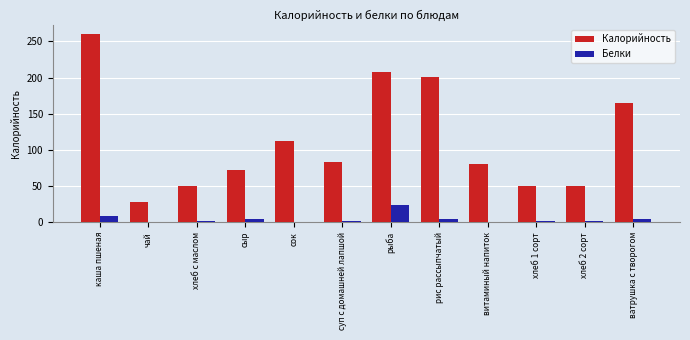

How many distinct data groups are displayed?

2